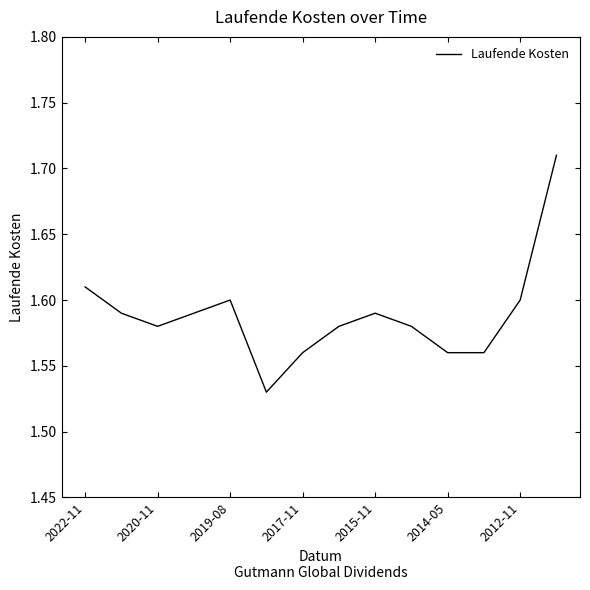

True or false: the data shows 0.7 at 2012-11.

False